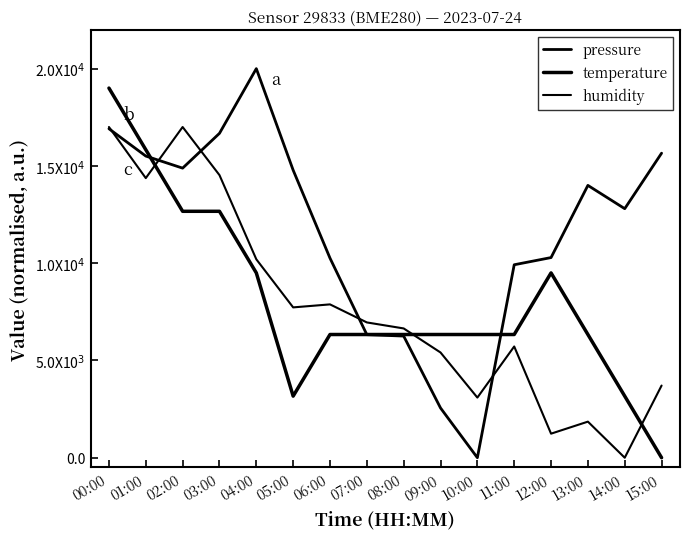

At how many categories does at least one series exceed 7440?

12